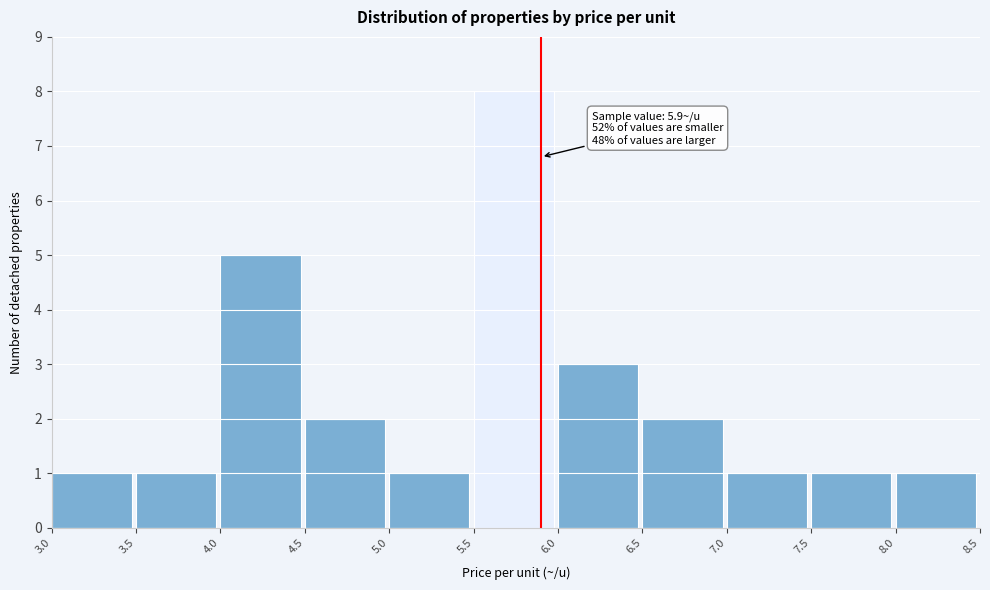

Which range on the x-axis has the tallest bar?

5.5 to 6.0